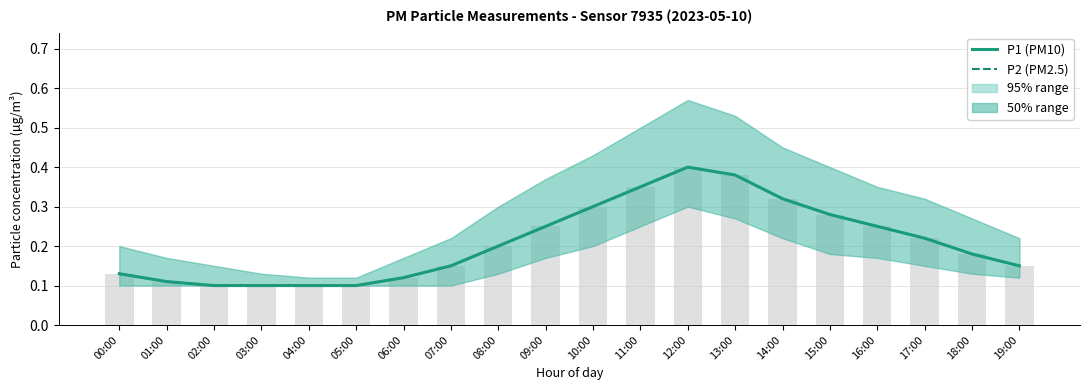

At which label is P2 (PM2.5) closest to 0?

02:00